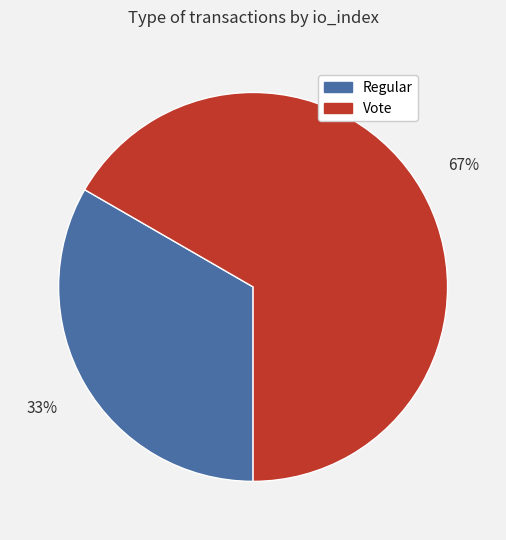

Does any single category account for the majority?

Yes